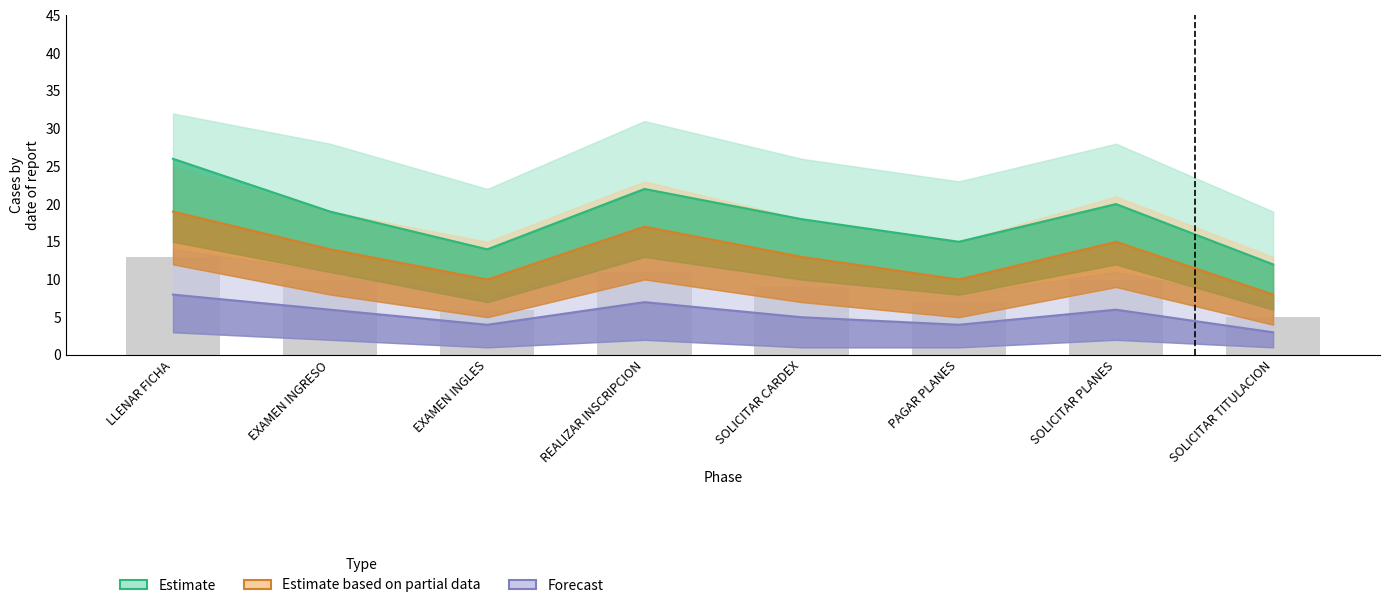

What is the label of the 3rd bar from the left?

EXAMEN INGLES